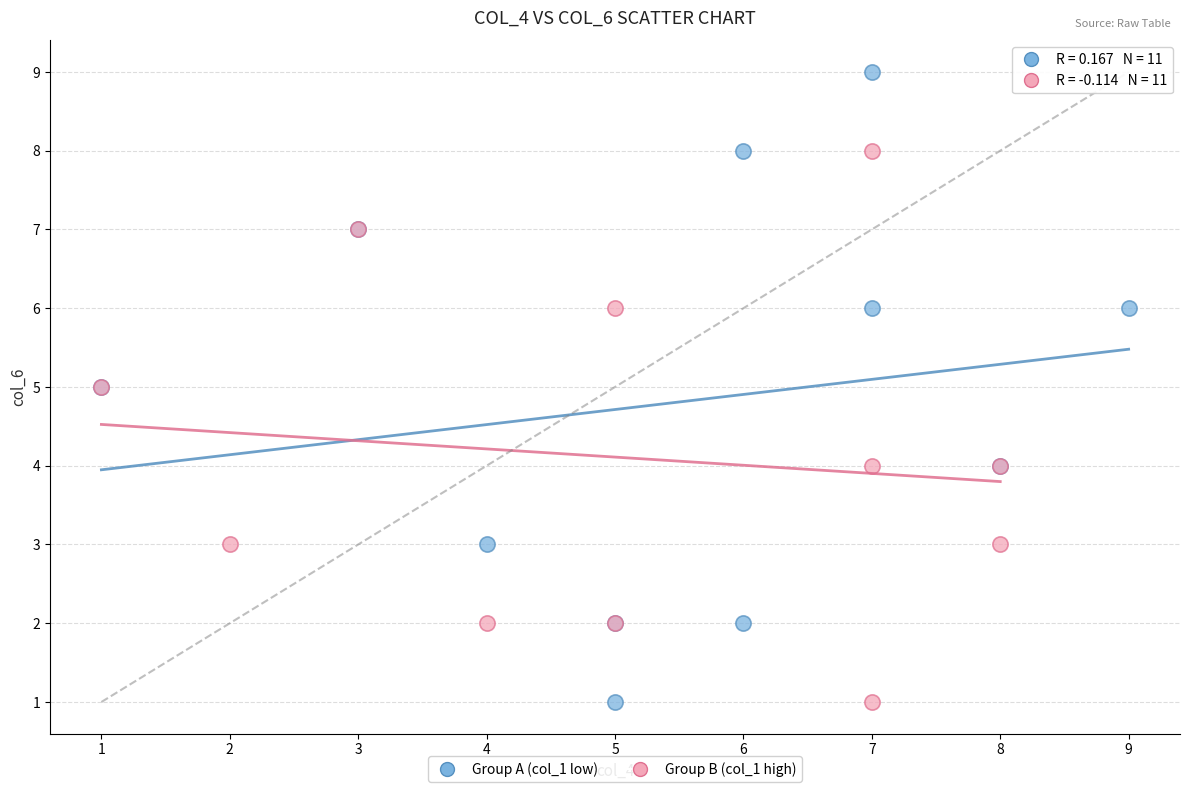

Which series has the widest spread of Y values?

Group A (col_1 low)